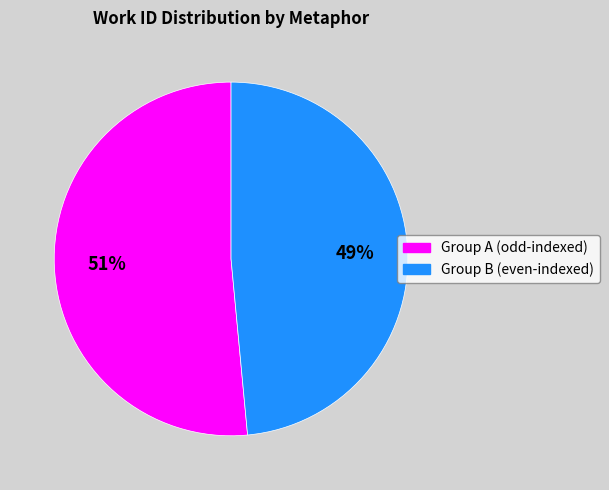

Is there any slice that represents more than half of the pie?

Yes